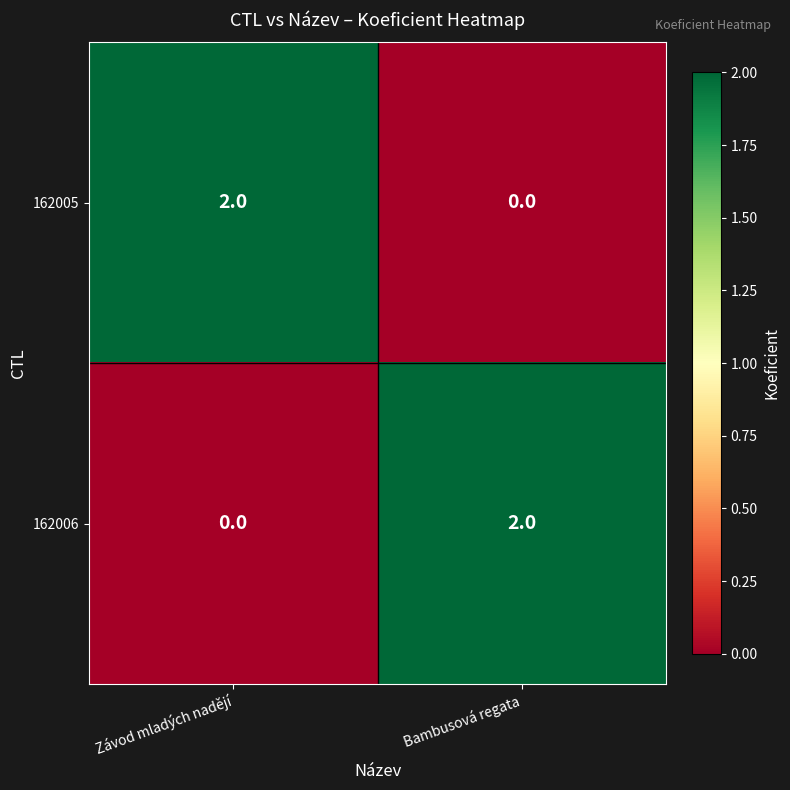

Is the value of 162005 at Závod mladých nadějí greater than the value of 162006 at Závod mladých nadějí?

Yes